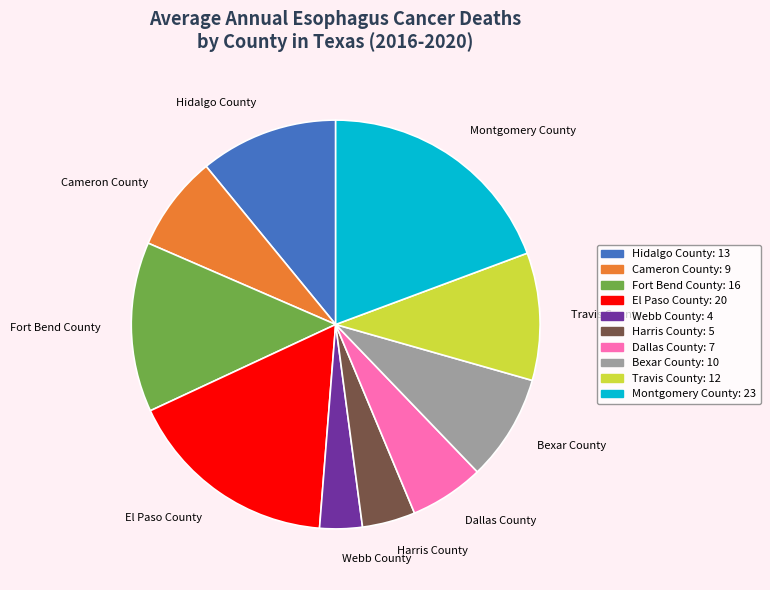

The Hidalgo County slice represents 11% of the pie. True or false?

True